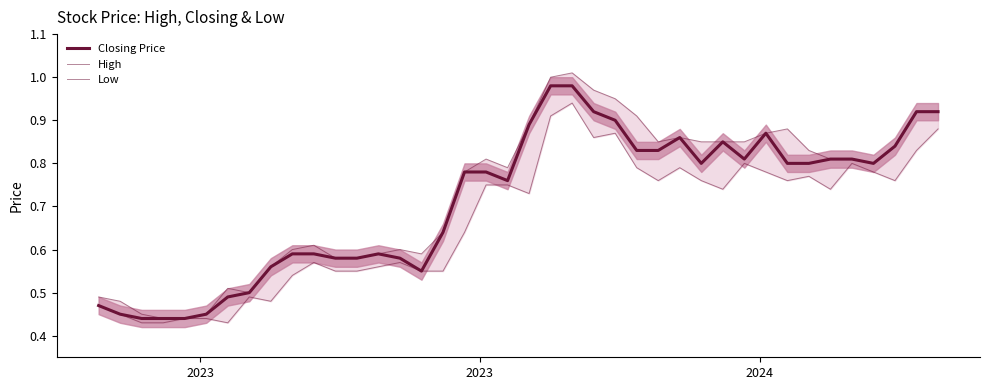

True or false: Low and High cross at least once.

False